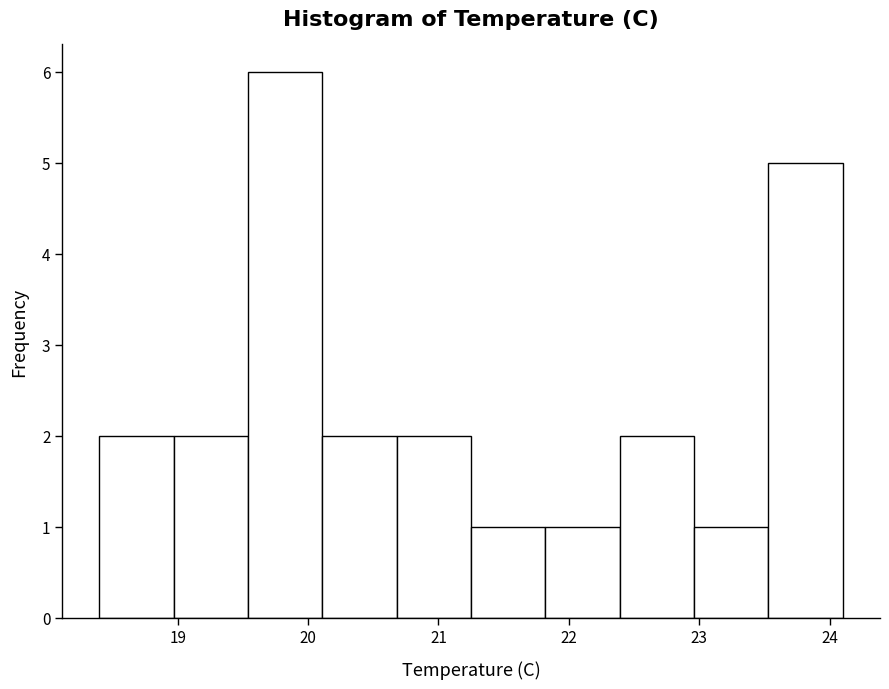

Reading left to right, list every bar in this chart as the range it spans on the x-axis followed by its height. Neither the bar edges nor the heights are printed on the chart, so give them approximately, as read against the axes.

18.40 to 18.97: 2
18.97 to 19.54: 2
19.54 to 20.11: 6
20.11 to 20.68: 2
20.68 to 21.25: 2
21.25 to 21.82: 1
21.82 to 22.39: 1
22.39 to 22.96: 2
22.96 to 23.53: 1
23.53 to 24.10: 5